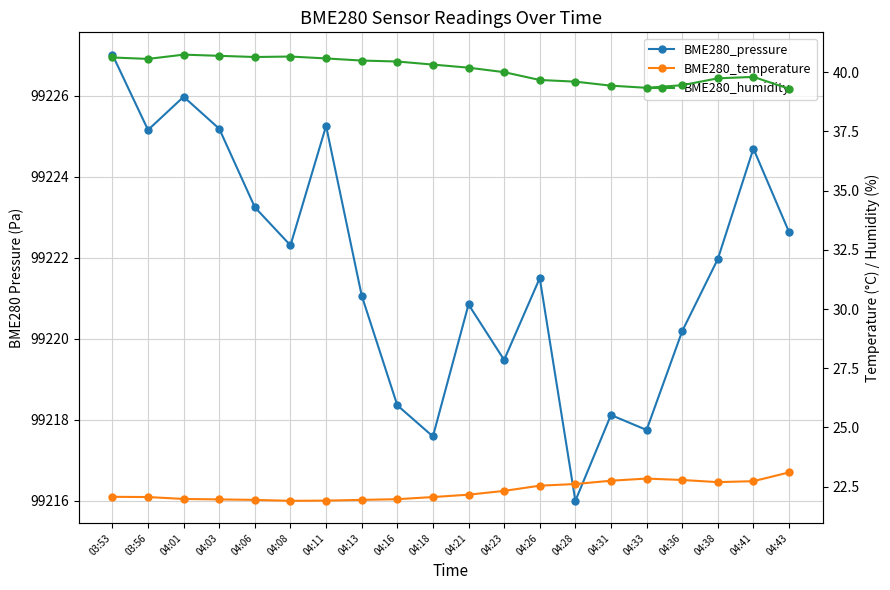

The value of BME280_humidity at 04:38 is 15.4. True or false?

False